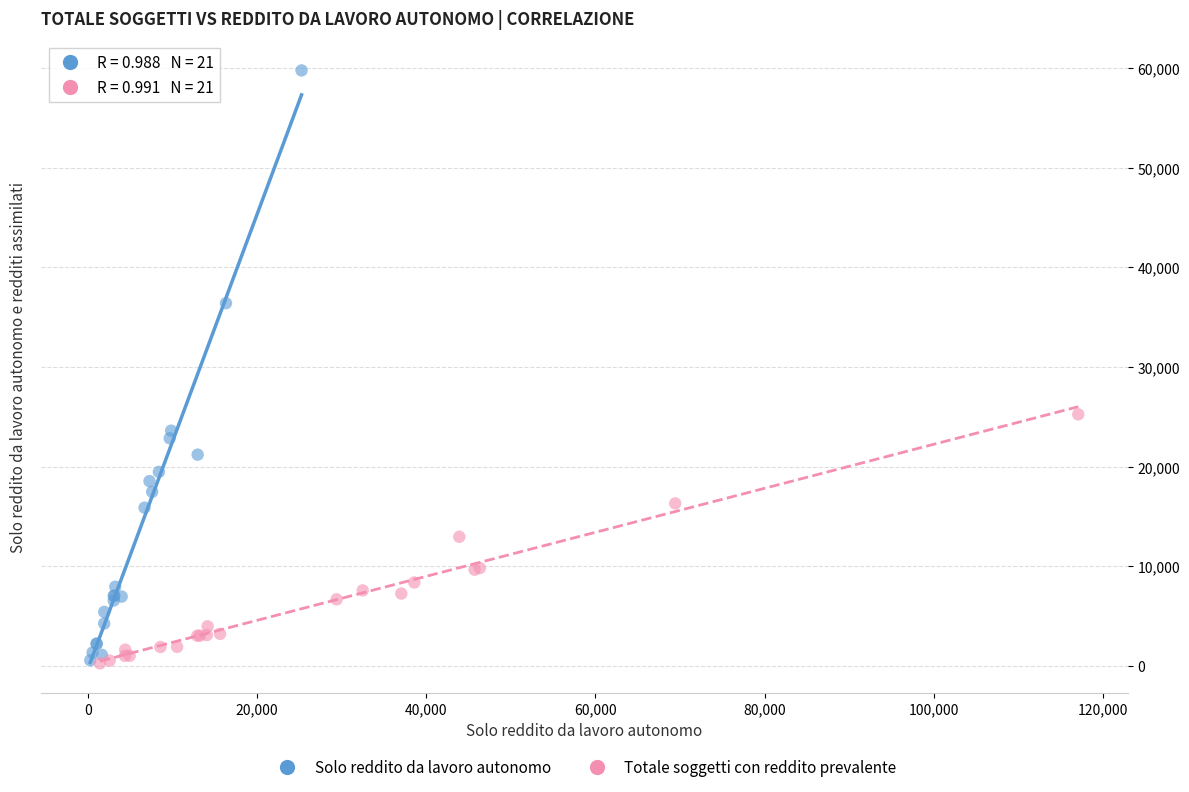

Which series has the widest spread of Y values?

Solo reddito da lavoro autonomo